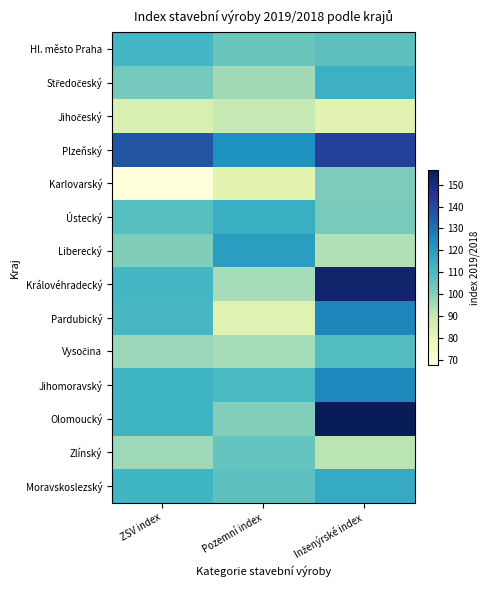

List the series in order of their peak value, lowest first.

Jihočeský, Karlovarský, Zlínský, Vysočina, Hl. město Praha, Středočeský, Ústecký, Moravskoslezský, Liberecký, Jihomoravský, Pardubický, Plzeňský, Královéhradecký, Olomoucký